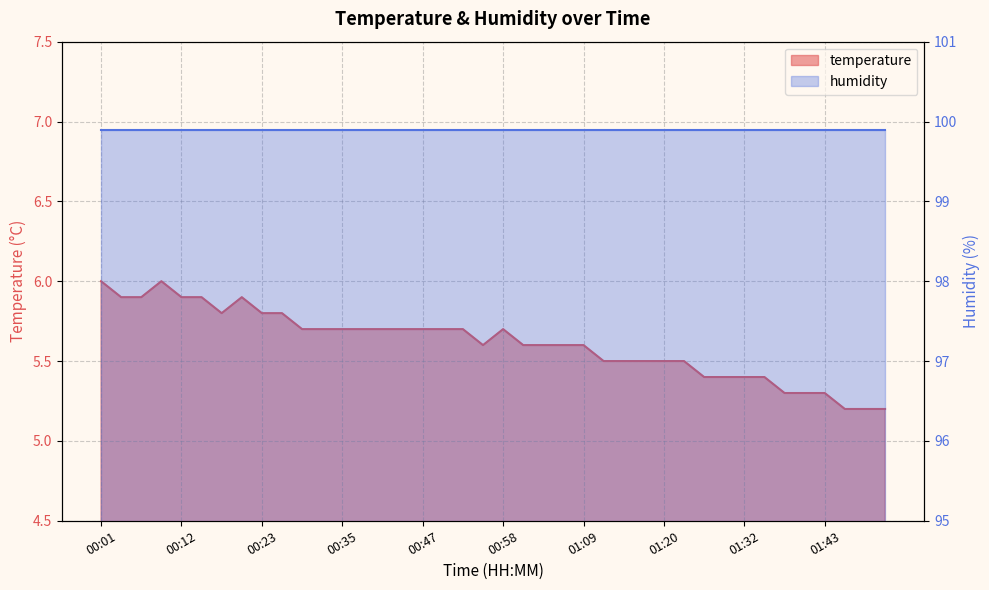

What is the ratio of the value at 01:43 to the value at 00:12?

0.9